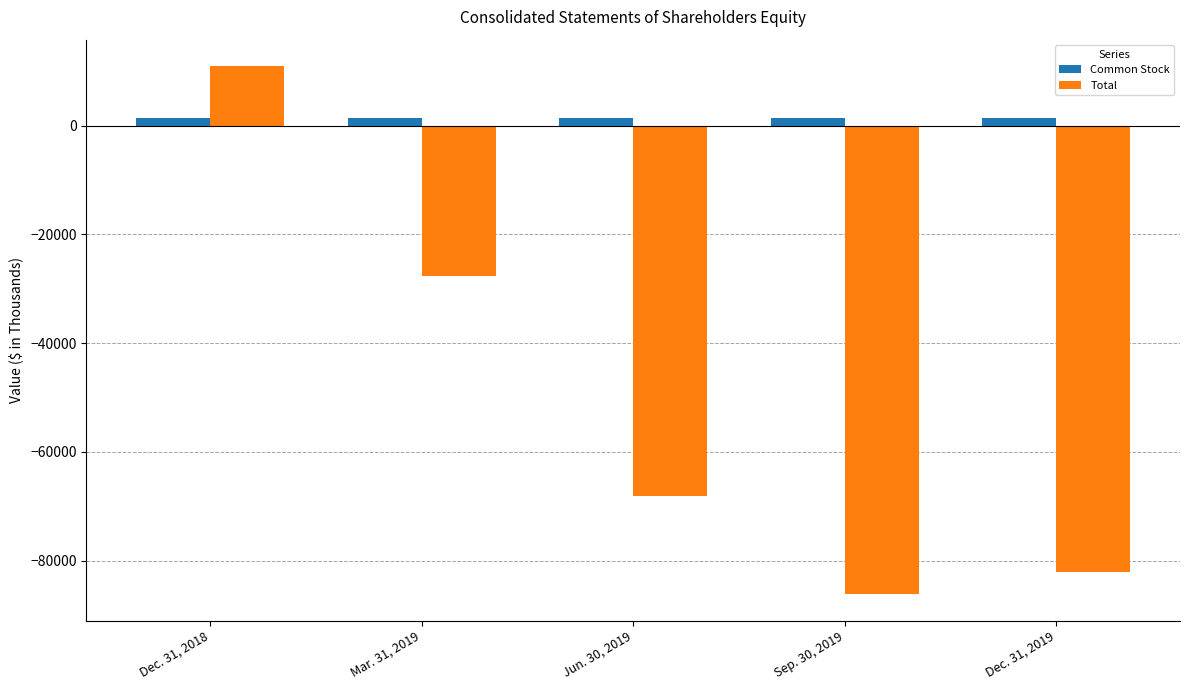

Are the bars grouped side by side (vs. stacked)?

Yes